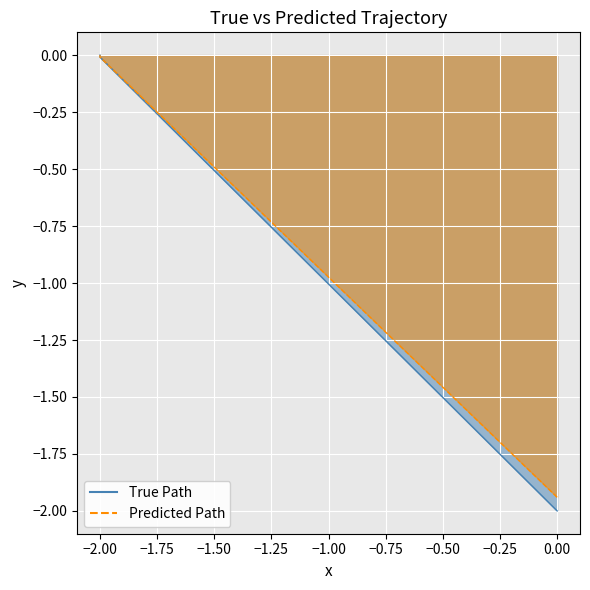

Count the number of data series in this chart.

2